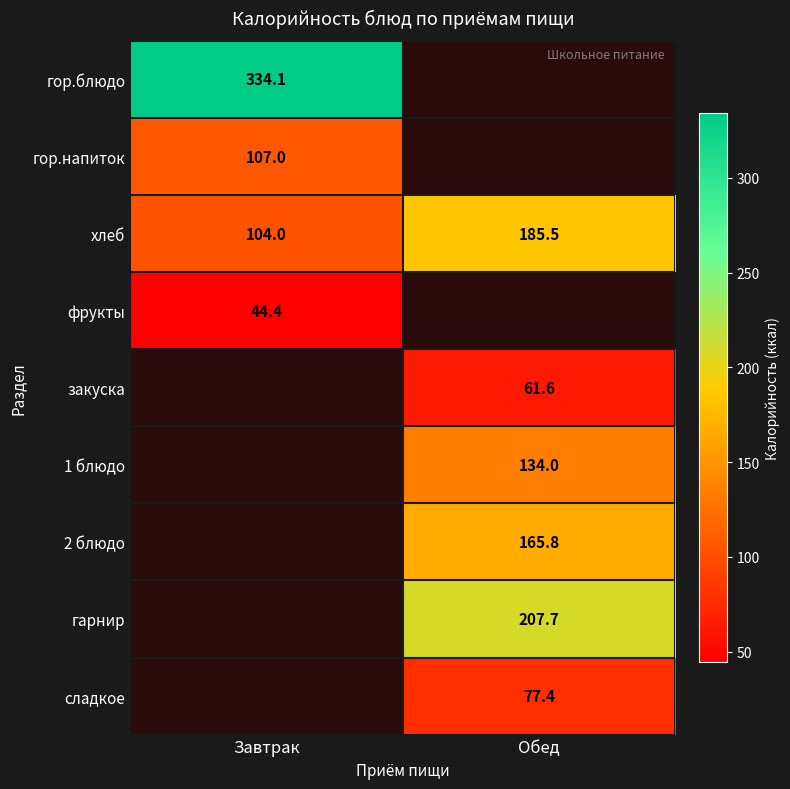

Is the value of 2 блюдо at Обед greater than the value of фрукты at Завтрак?

Yes